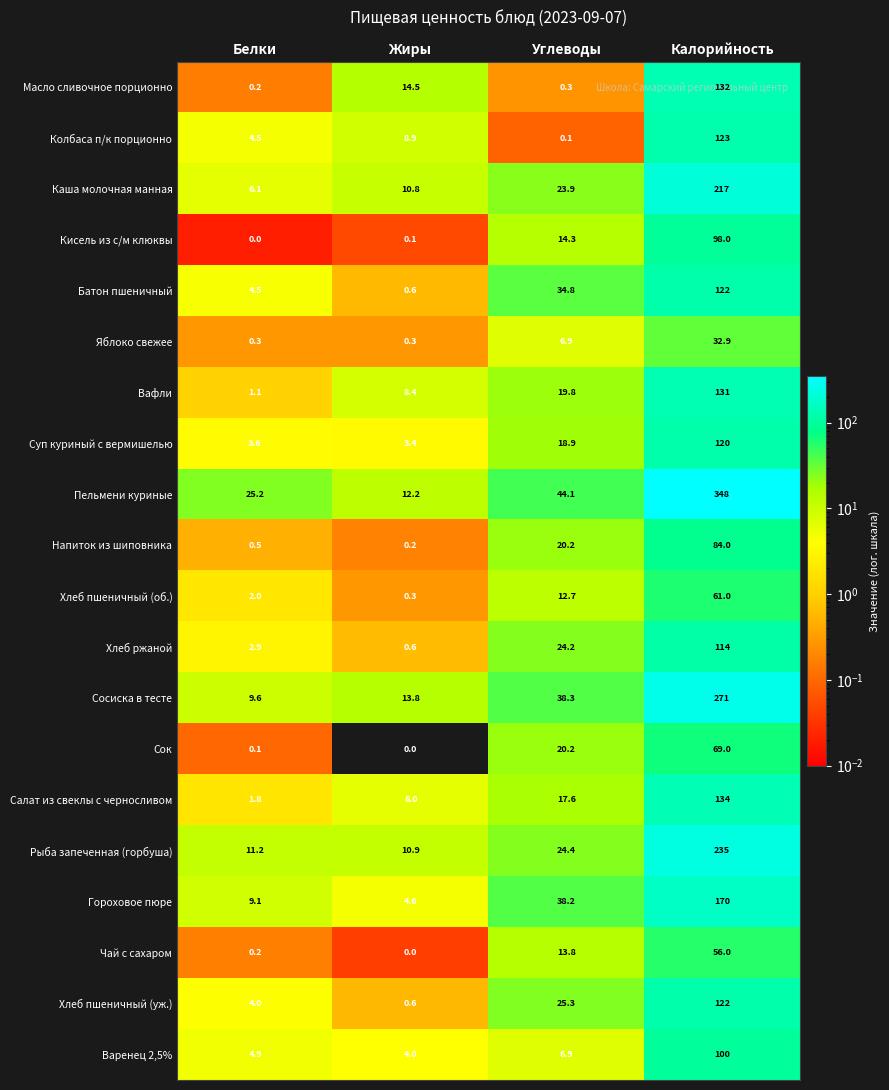

Rank the categories by Кисель из с/м клюквы value from highest to lowest.

Калорийность, Углеводы, Жиры, Белки